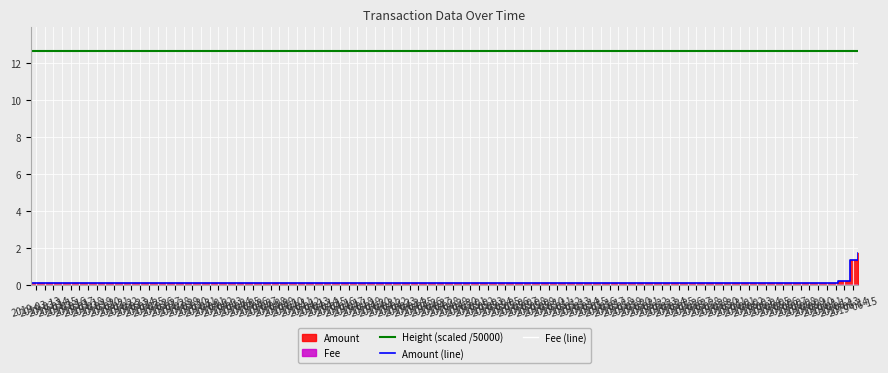

What is the lowest value of the Height (scaled /50000) series?

12.0